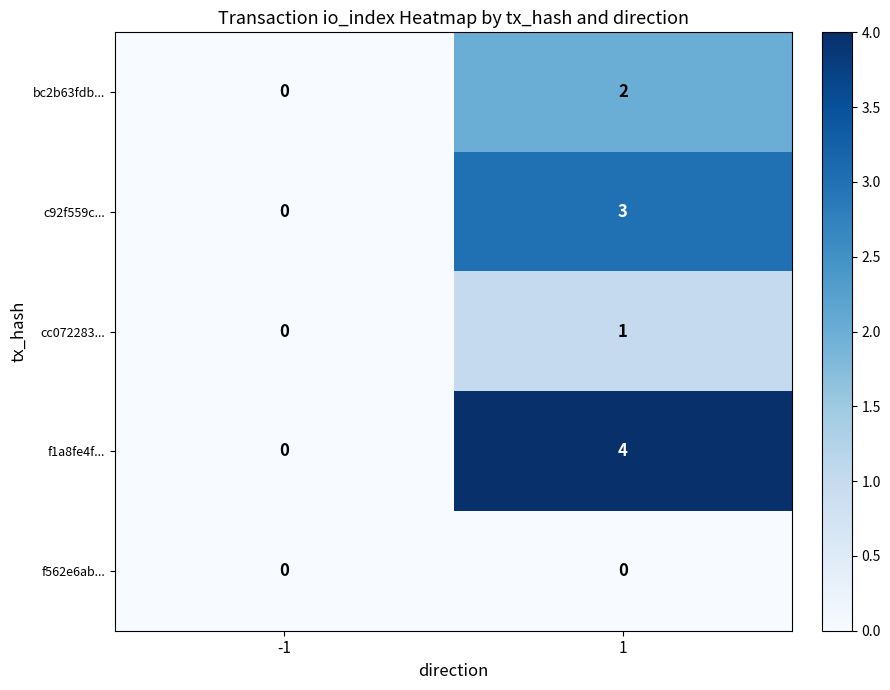

What is the difference between the maximum and minimum values in the f1a8fe4f... series?

4